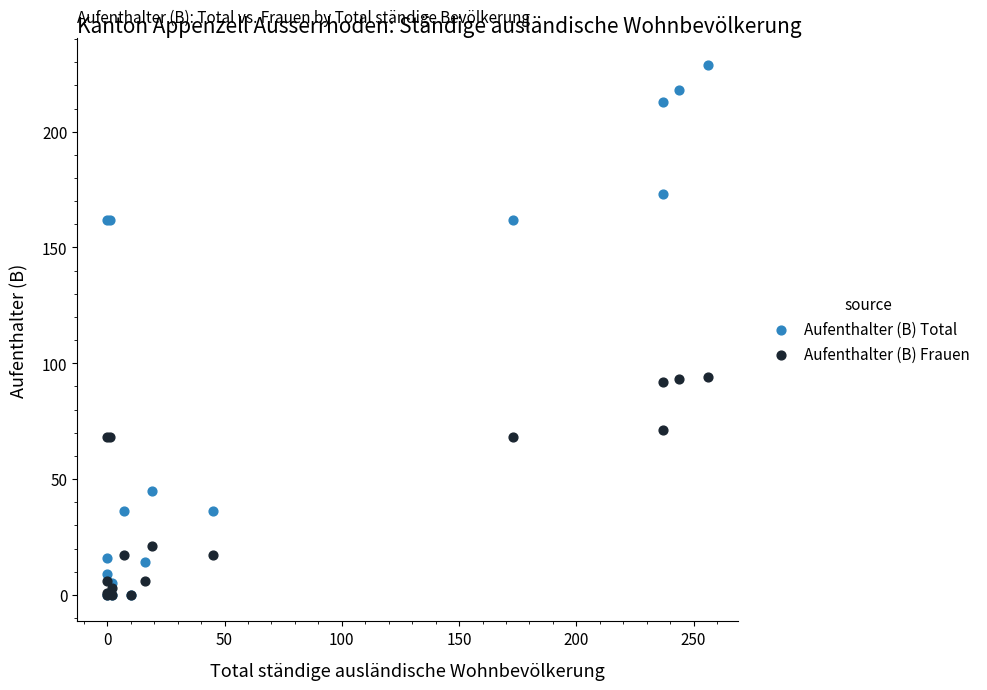

What are all the series names shown in the legend?

Aufenthalter (B) Total, Aufenthalter (B) Frauen